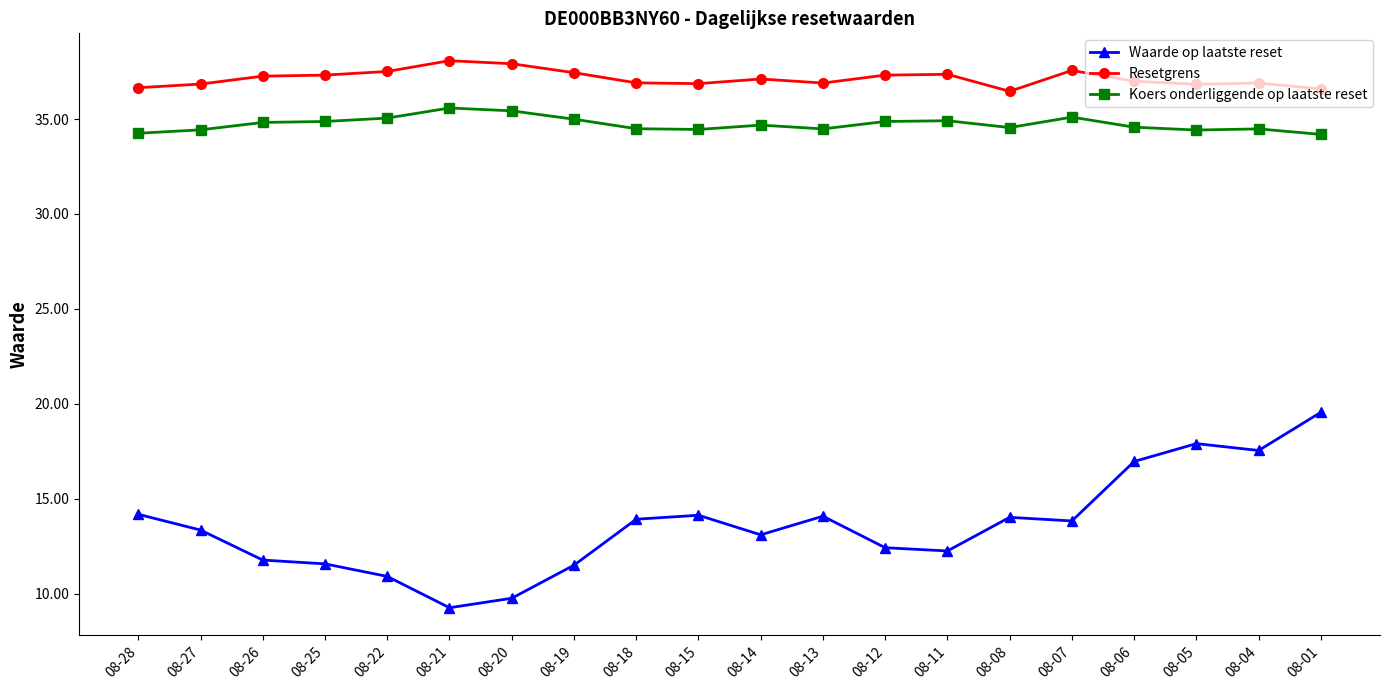

At how many categories does at least one series exceed 11?

20